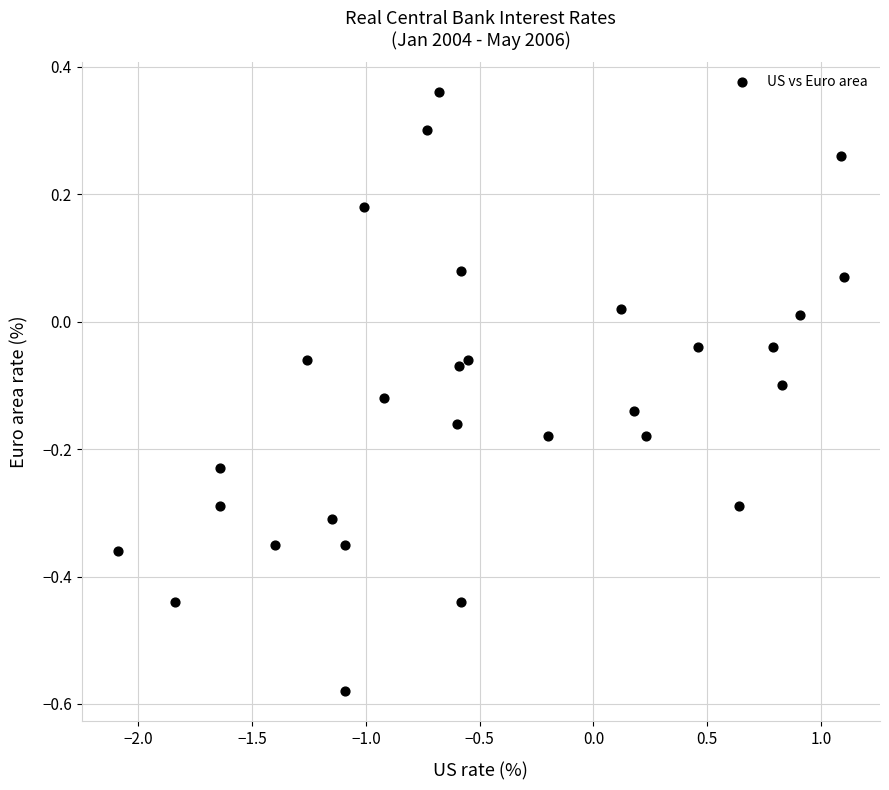

What is the range of X values (max minus min)?

3.2